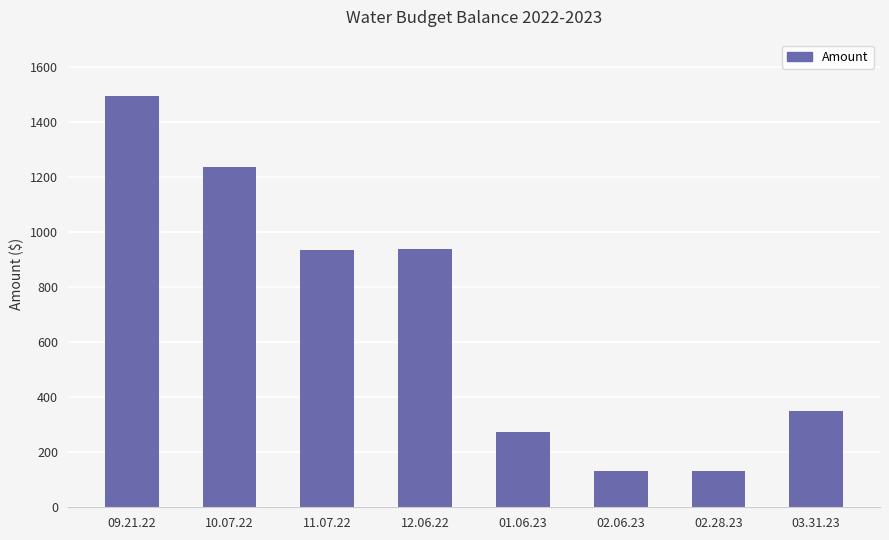

Approximately how many times larger is the value at 01.06.23 compared to 02.28.23?

2.1